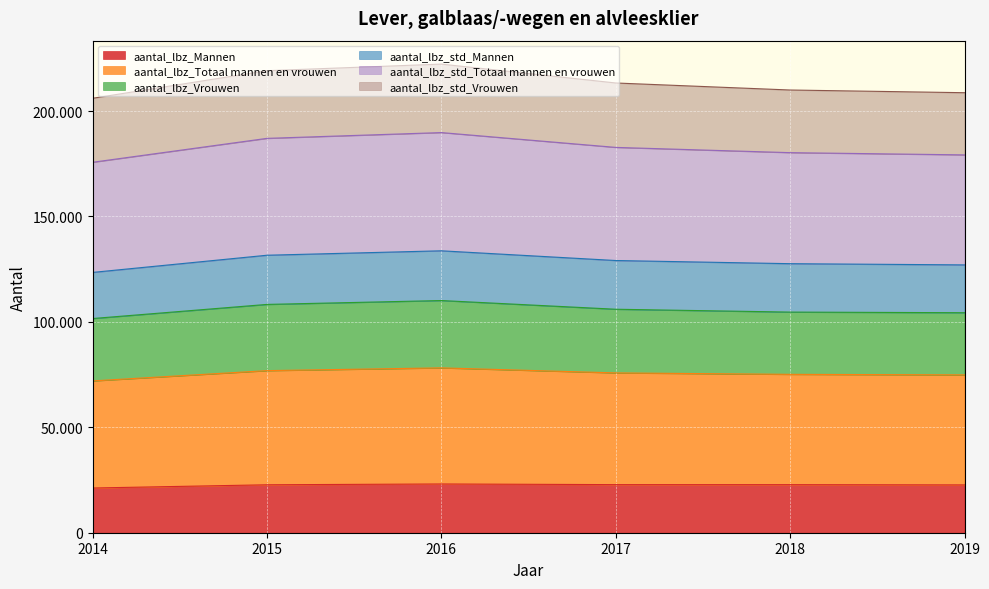

Which series has the largest total across all categories?

aantal_lbz_std_Totaal mannen en vrouwen